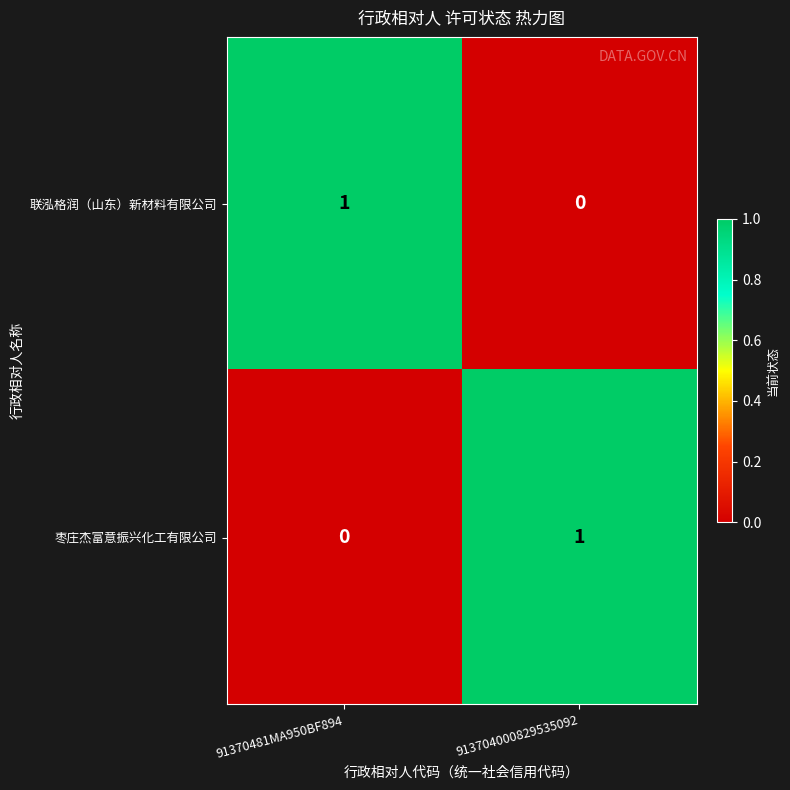

Rank the series at 91370481MA950BF894 from lowest to highest value.

枣庄杰富意振兴化工有限公司, 联泓格润（山东）新材料有限公司